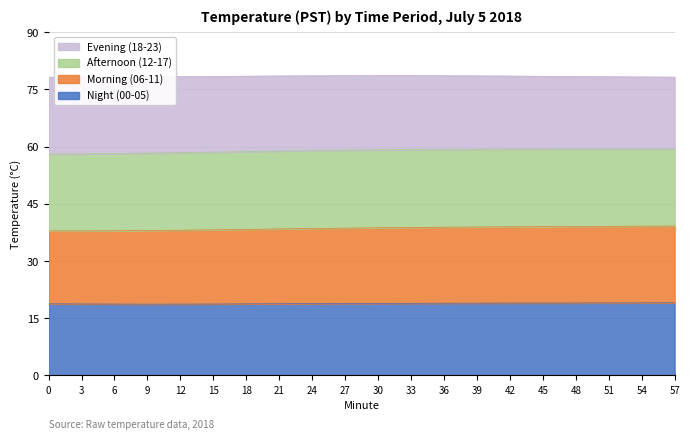

What is the minimum value for Night (00-05)?

18.7